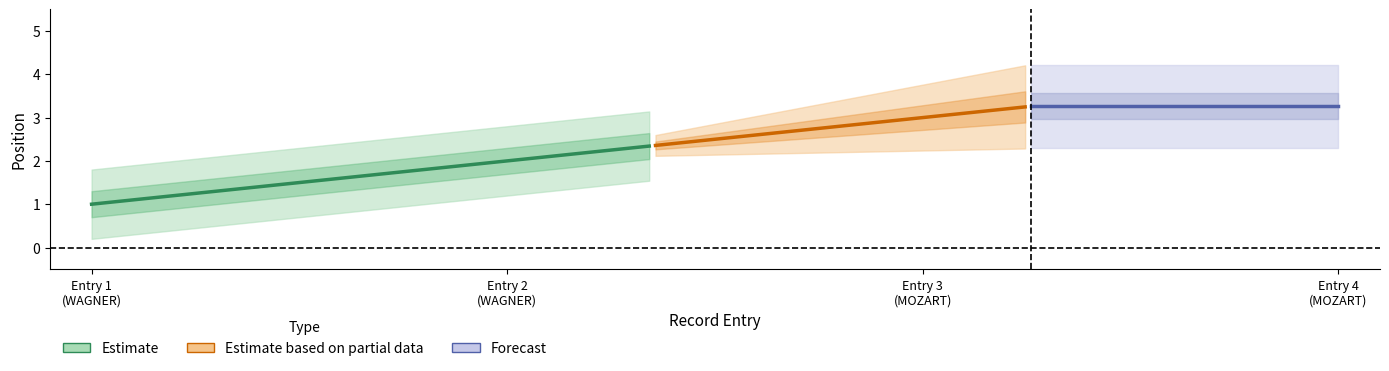

What is the sum of all values?

10